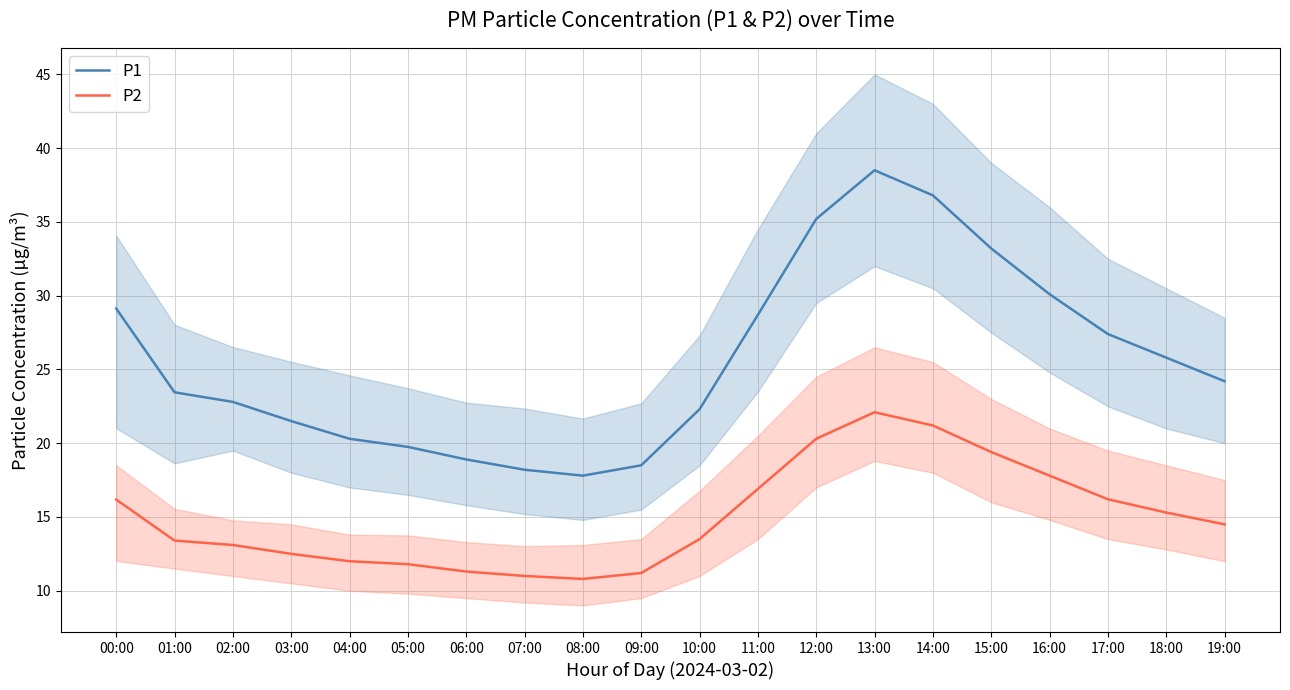

At which category does P2 reach its first local valley?

08:00